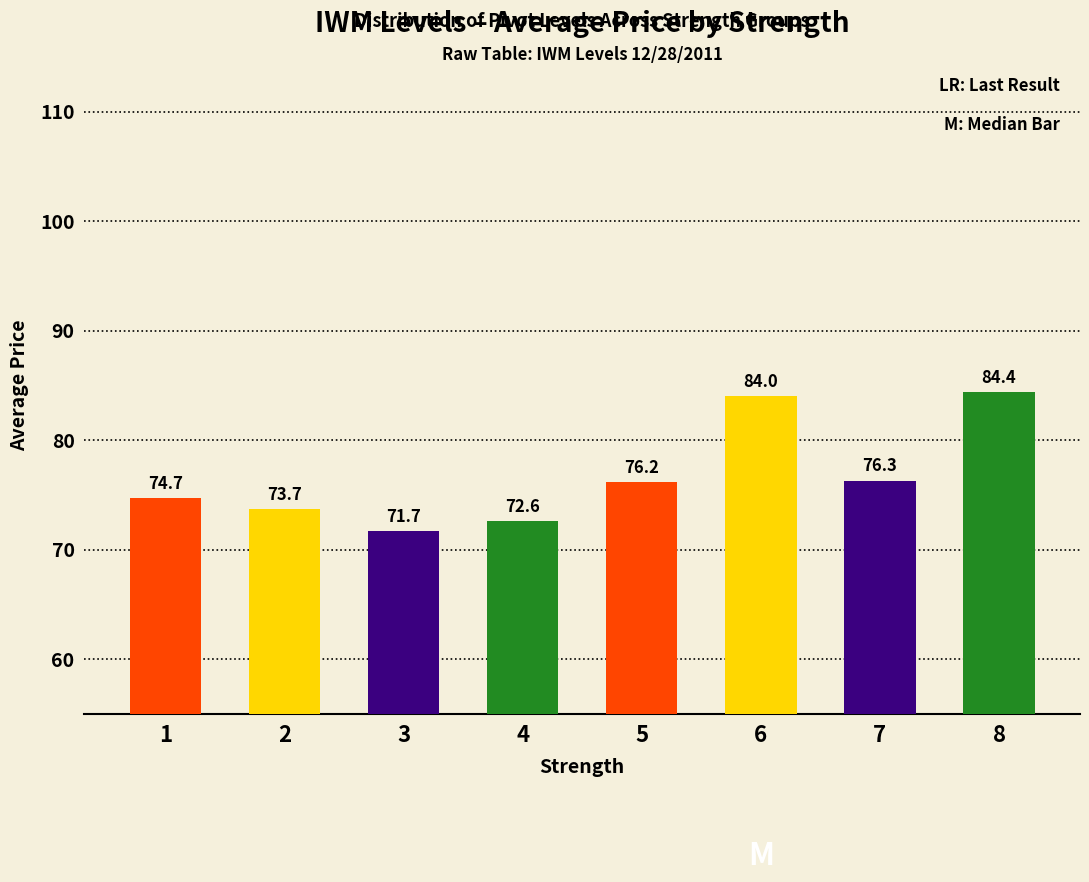

What is the sum of all values?

613.5